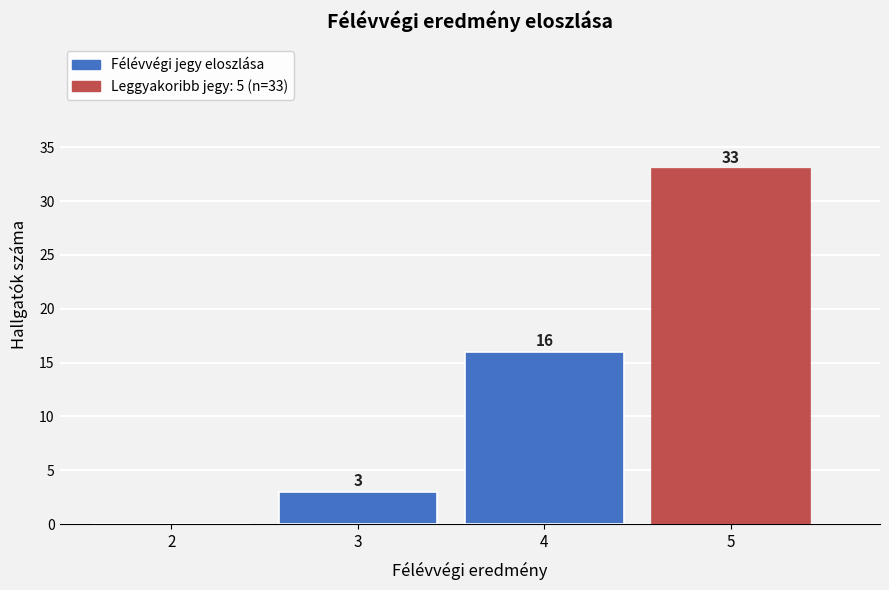

Reading right to left, transcribe all the data shown in this chart.

5=33	4=16	3=3	2=0